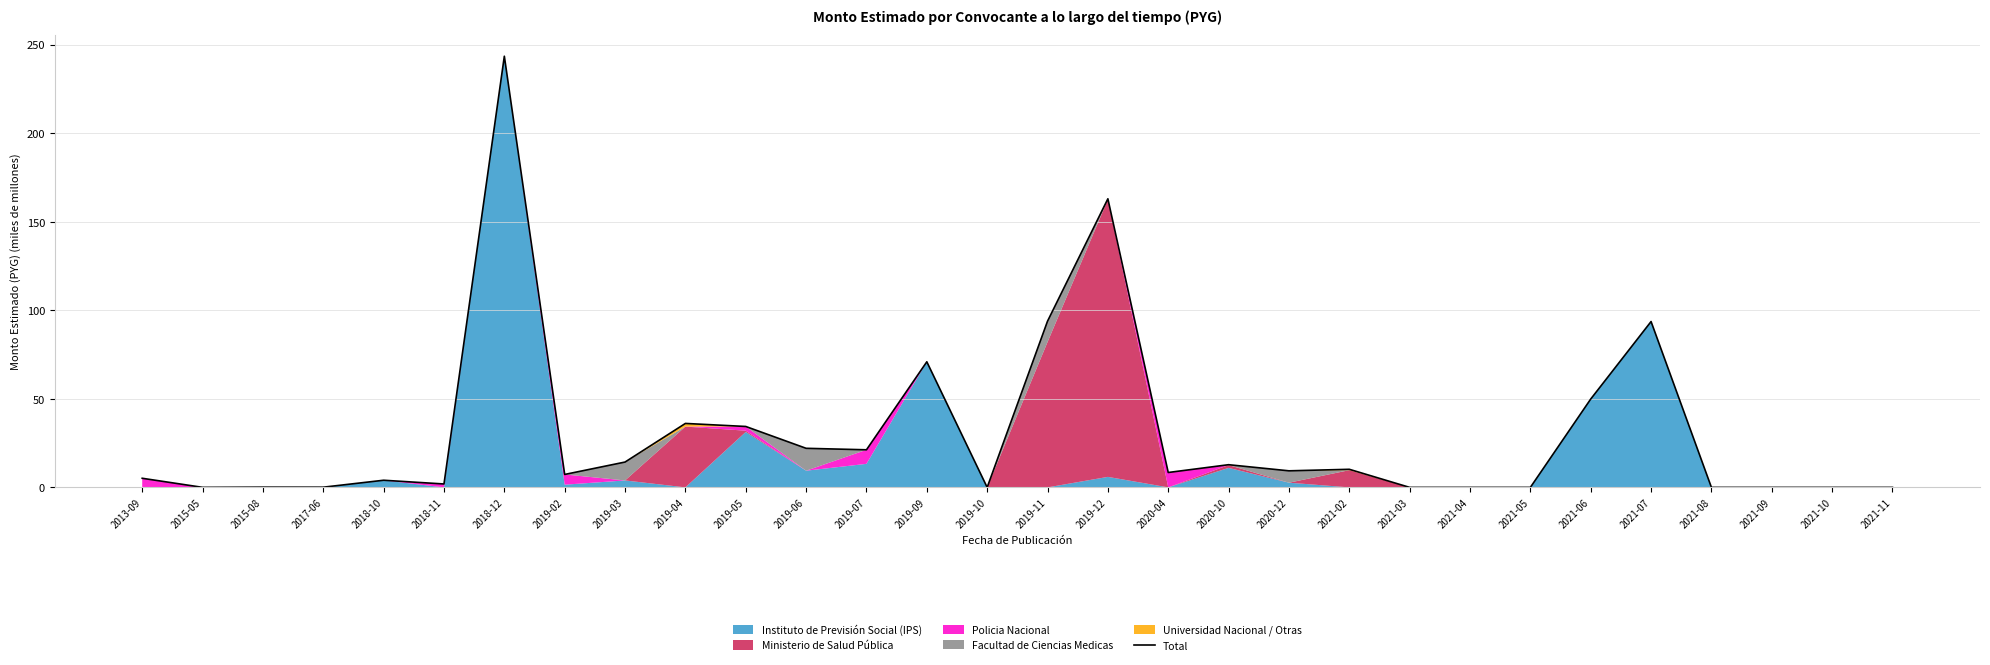

List the labels in order of value, largest first.

2018-12, 2019-12, 2019-11, 2021-07, 2019-09, 2021-06, 2019-04, 2019-05, 2019-06, 2019-07, 2019-03, 2020-10, 2021-02, 2020-12, 2020-04, 2019-02, 2013-09, 2018-10, 2018-11, 2015-08, 2017-06, 2015-05, 2019-10, 2021-03, 2021-04, 2021-05, 2021-08, 2021-09, 2021-10, 2021-11